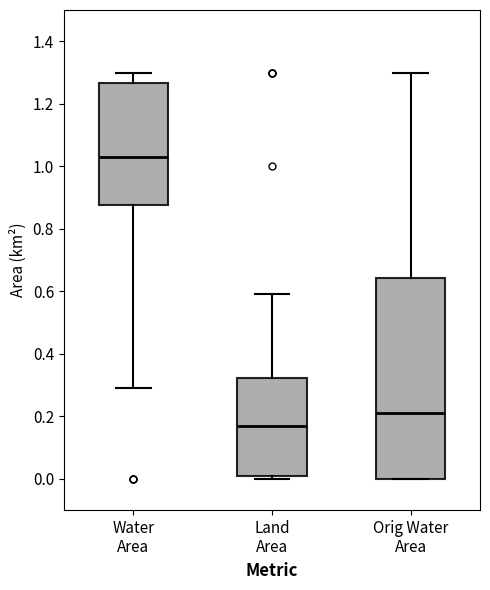

Reading left to right, transcribe this box plot: for each box, give where its median line is, the range the box spans, and where its two whiskers end, as read against the y-axis. The values are not printed on the chart, so give them approximately, as read against the axis.

Water Area: median 1.04, box 0.88 to 1.26, whiskers 0.30 to 1.30
Land Area: median 0.18, box 0.02 to 0.32, whiskers 0.00 to 0.60
Orig Water Area: median 0.22, box 0.00 to 0.64, whiskers 0.00 to 1.30